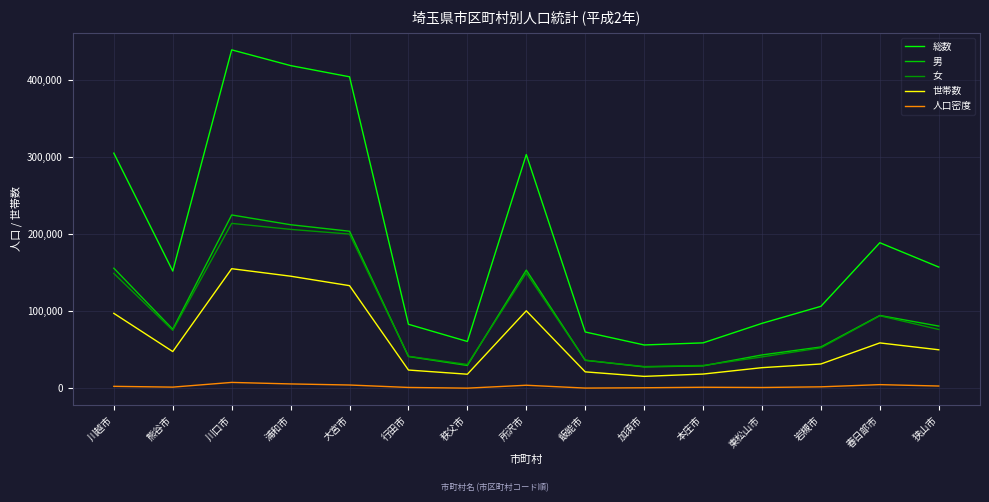

Rank the series by their maximum value, from lowest to highest.

人口密度, 世帯数, 女, 男, 総数